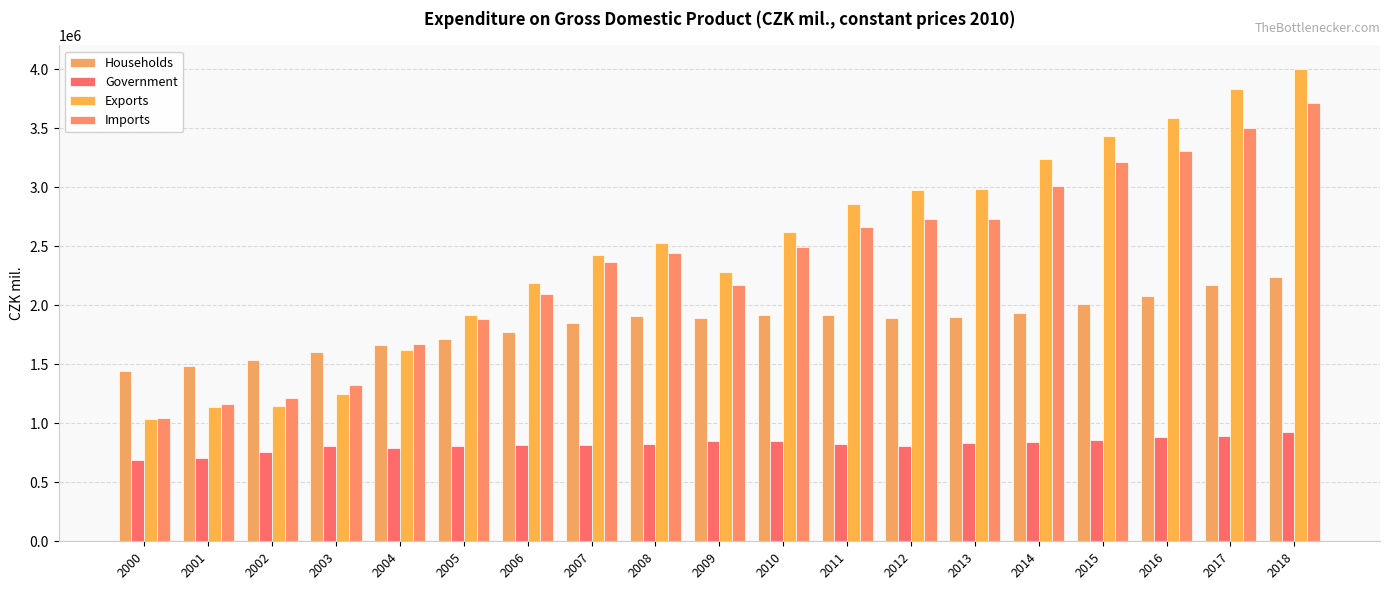

What are all the series names shown in the legend?

Households, Government, Exports, Imports